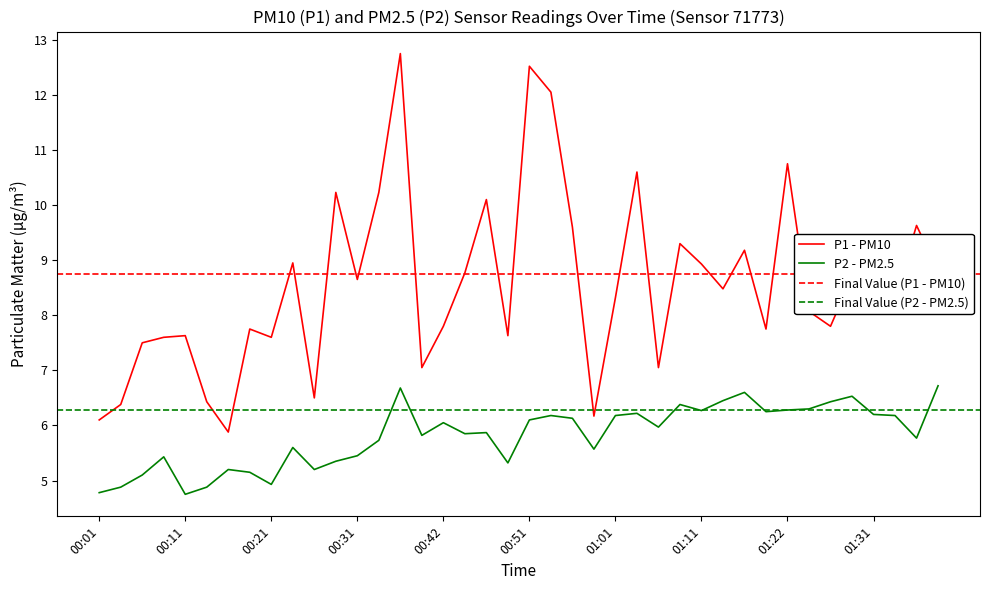

Reading left to right, what are all the values shown in this chart?

P1: 00:01=6.1	00:04=6.4	00:06=7.5	00:08=7.6	00:11=7.6	00:14=6.4	00:16=5.9	00:19=7.8	00:21=7.6	00:24=8.9	00:26=6.5	00:29=10.2	00:31=8.7	00:34=10.2	00:36=12.8	00:39=7.0	00:42=7.8	00:44=8.8	00:46=10.1	00:49=7.6	00:51=12.5	00:54=12.1	00:56=9.6	00:59=6.2	01:01=8.3	01:04=10.6	01:06=7.0	01:09=9.3	01:11=8.9	01:14=8.5	01:16=9.2	01:19=7.8	01:22=10.8	01:24=8.1	01:26=7.8	01:29=8.7	01:31=8.3	01:34=8.3	01:37=9.6	01:39=8.8
P2: 00:01=4.8	00:04=4.9	00:06=5.1	00:08=5.4	00:11=4.8	00:14=4.9	00:16=5.2	00:19=5.2	00:21=4.9	00:24=5.6	00:26=5.2	00:29=5.3	00:31=5.5	00:34=5.7	00:36=6.7	00:39=5.8	00:42=6.0	00:44=5.8	00:46=5.9	00:49=5.3	00:51=6.1	00:54=6.2	00:56=6.1	00:59=5.6	01:01=6.2	01:04=6.2	01:06=6.0	01:09=6.4	01:11=6.3	01:14=6.5	01:16=6.6	01:19=6.2	01:22=6.3	01:24=6.3	01:26=6.4	01:29=6.5	01:31=6.2	01:34=6.2	01:37=5.8	01:39=6.7